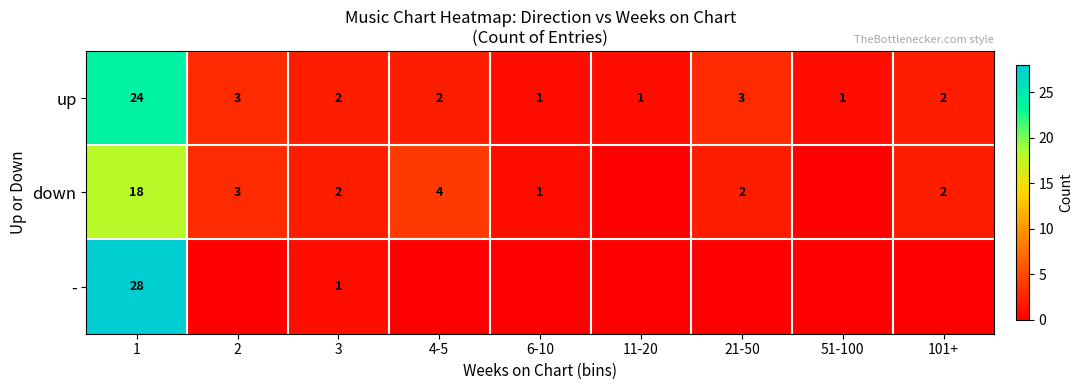

What is the total value across all series at 1?

70